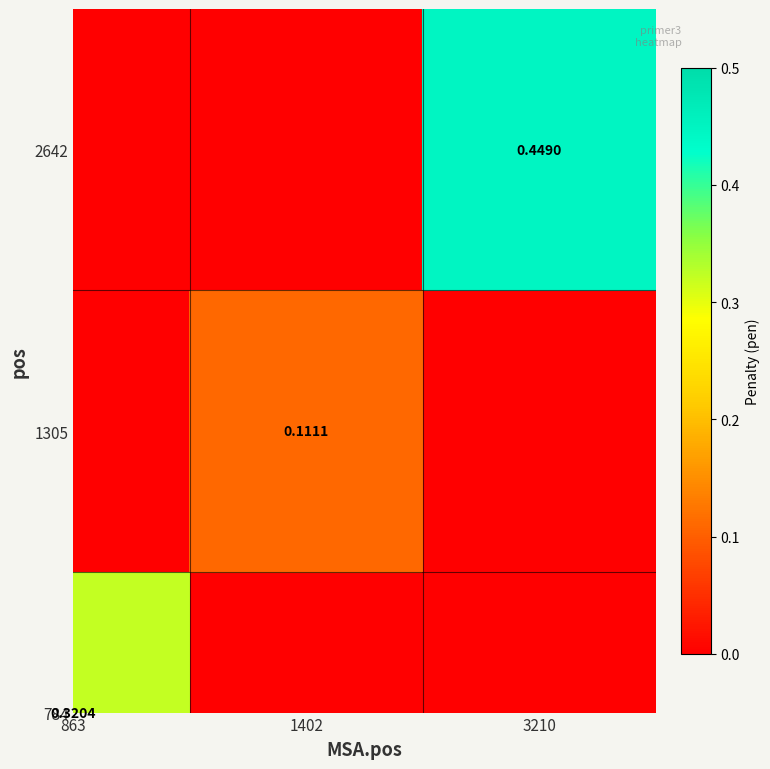

At which label is 784 closest to 0?

1402